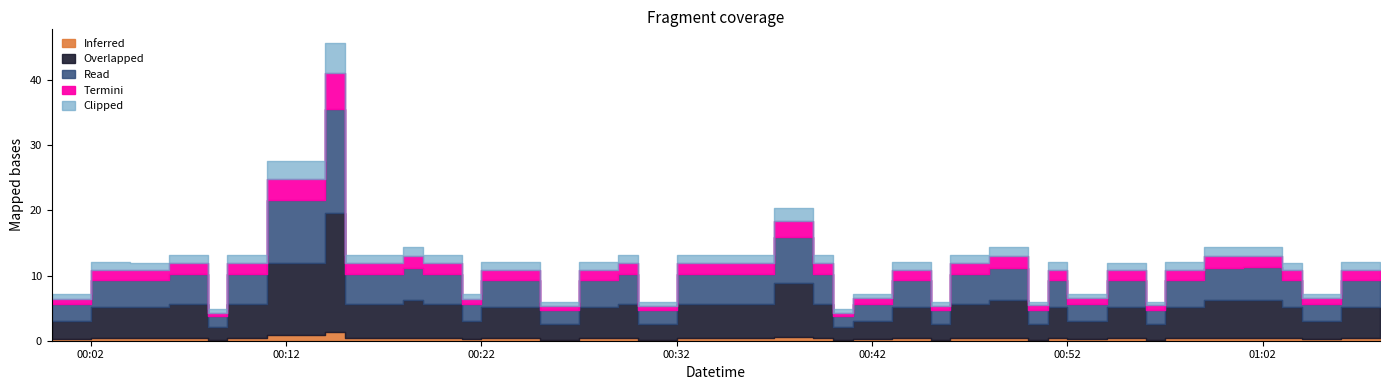

How many values exceed 12?

24